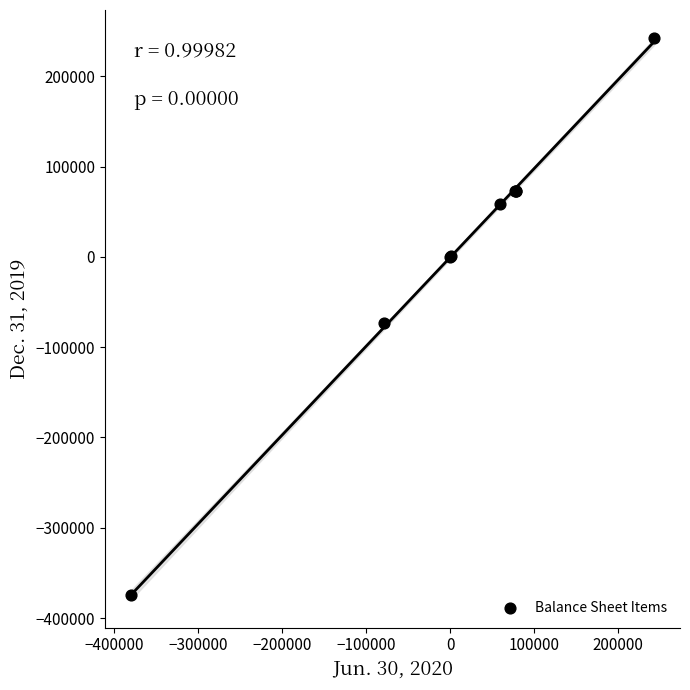

What Y value in the scatter plot is closest to -66015?

-73037